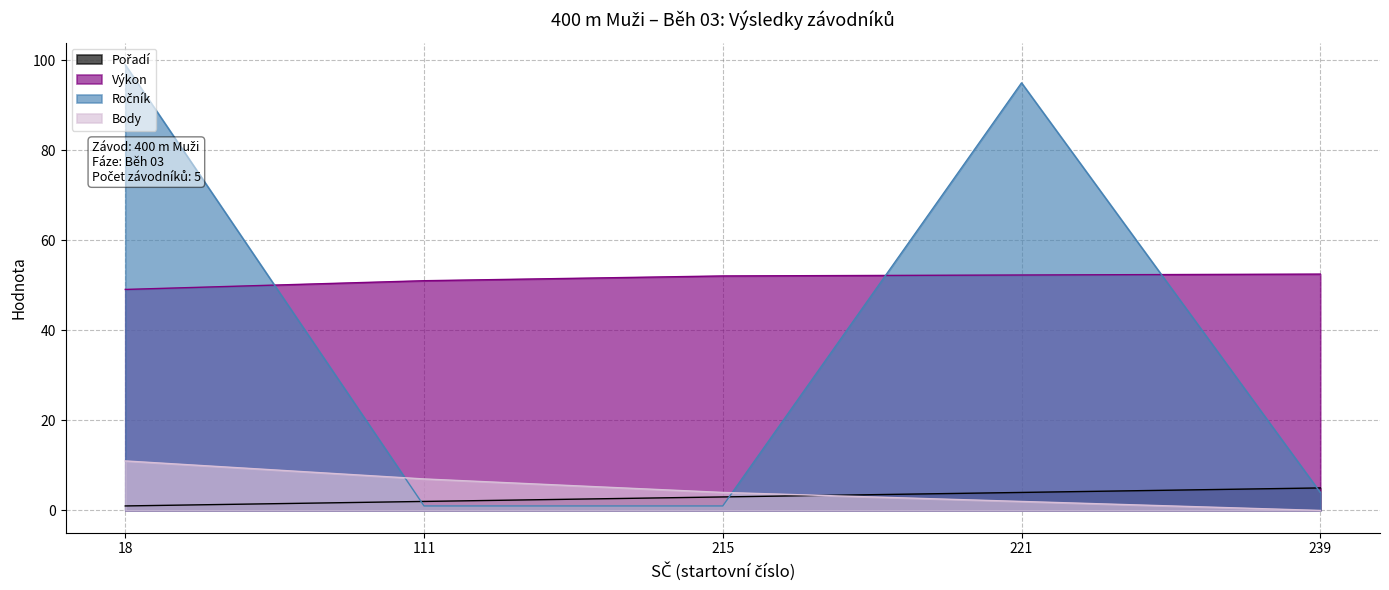

True or false: Pořadí has more than 1 points higher than both neighbors.

False